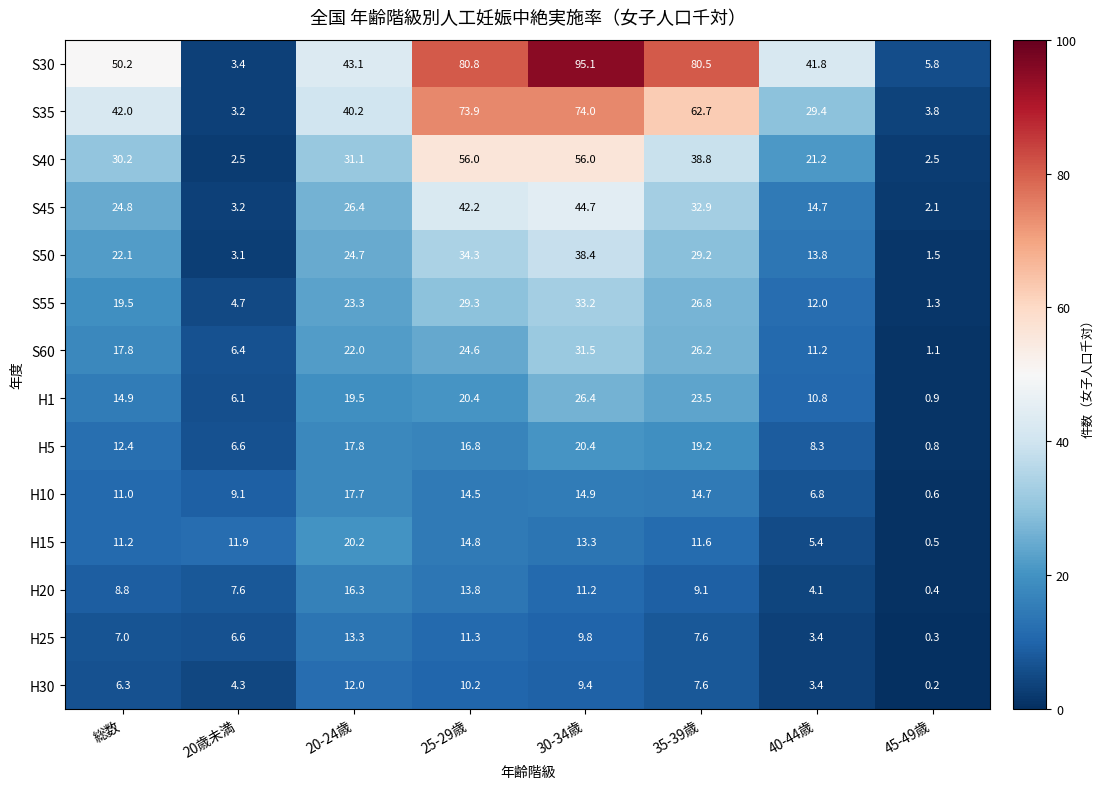

Rank the series by their maximum value, from lowest to highest.

H30, H25, H20, H10, H15, H5, H1, S60, S55, S50, S45, S40, S35, S30